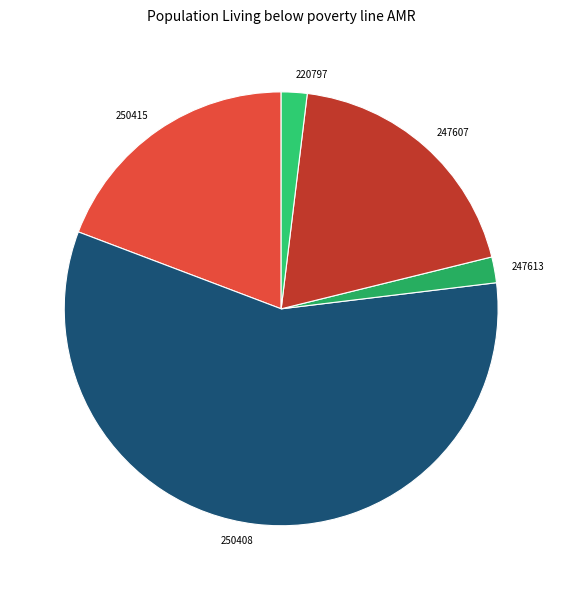

Which slice is the largest?

250408